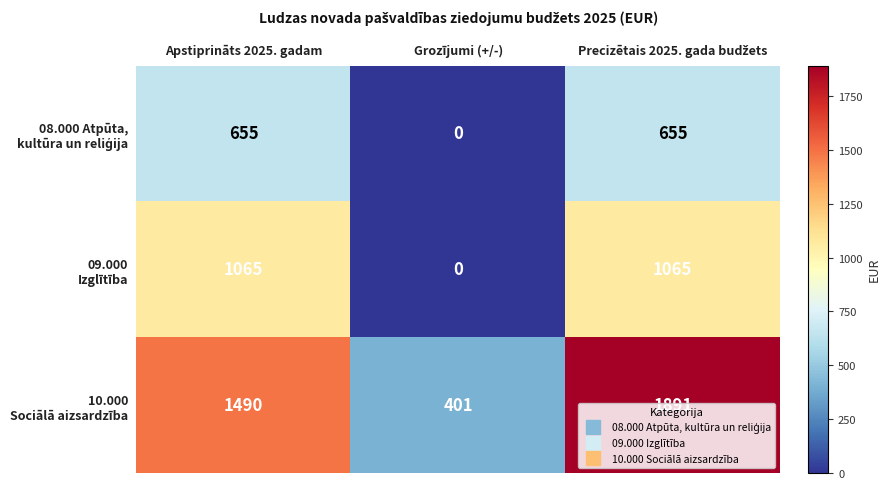

What is the difference between the highest and lowest values at Grozījumi (+/-)?

401